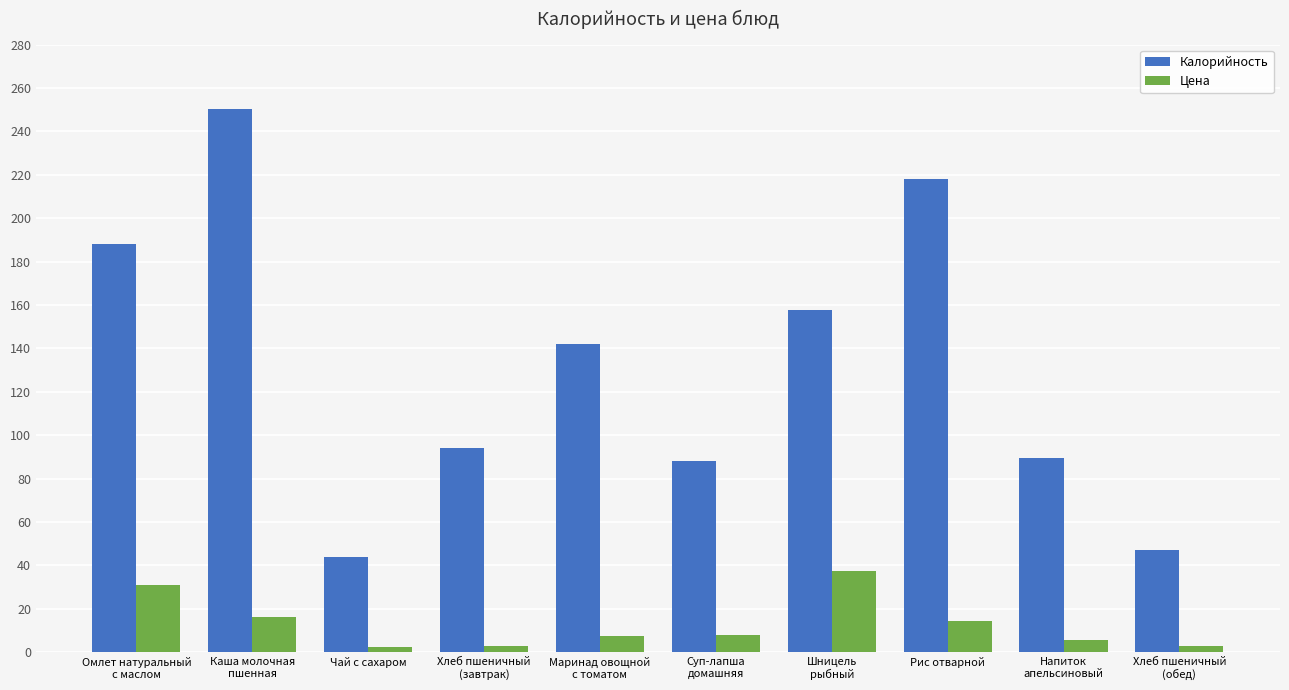

Where does the Цена series first go above 7?

Омлет натуральный
с маслом